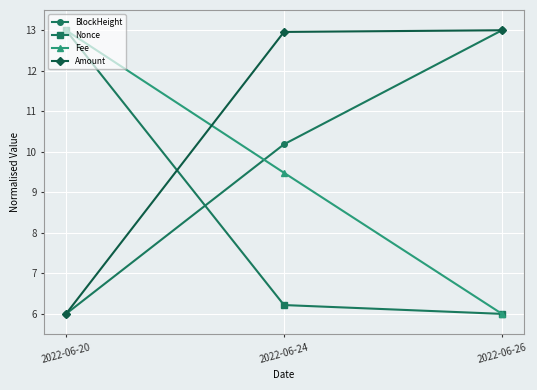

List the labels in order of BlockHeight value, largest first.

2022-06-26, 2022-06-24, 2022-06-20